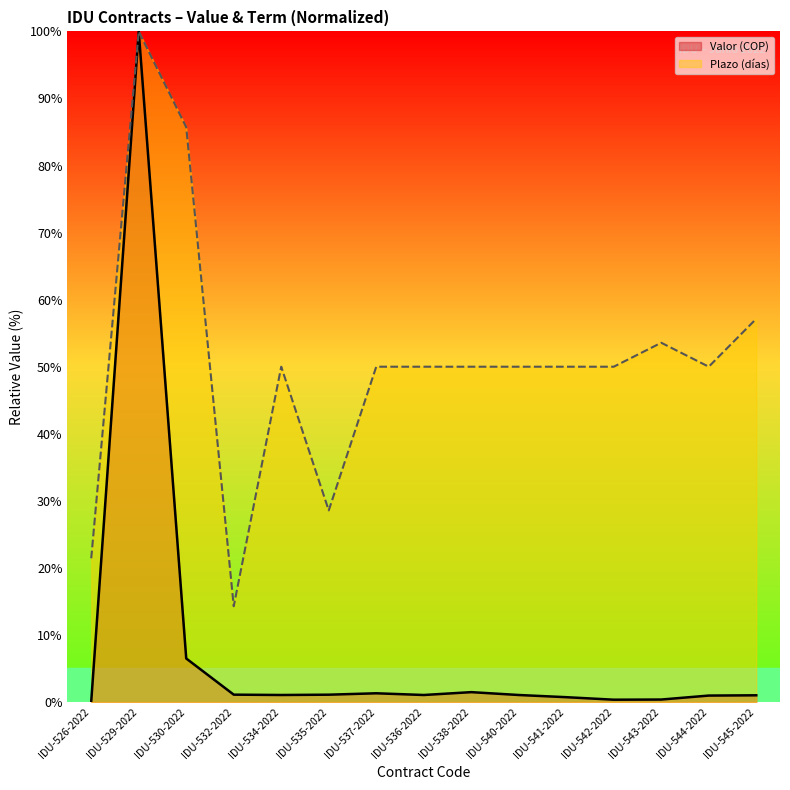

Where is the first local minimum for Plazo (días)?

IDU-532-2022